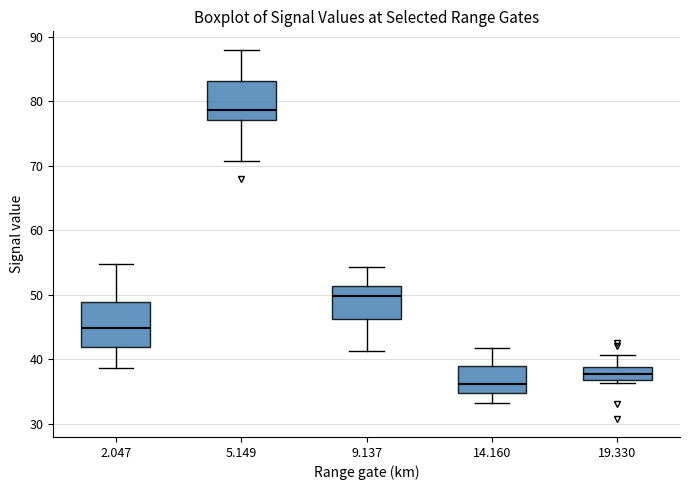

Where is the upper edge of the box at x = 14.160 on the y-axis? The values are not printed on the chart, so give them approximately, as read against the axis.

39